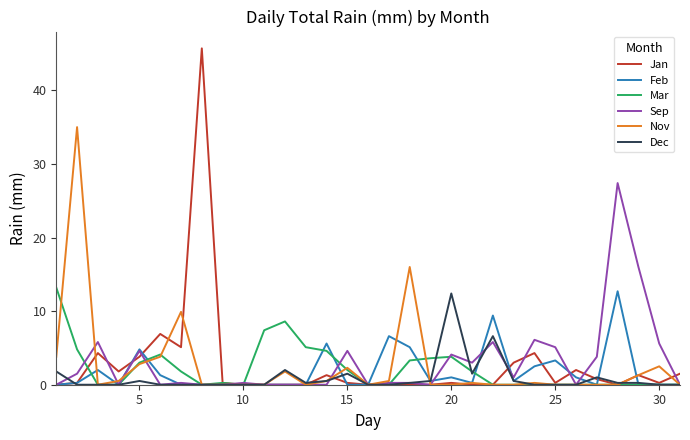

At how many categories does at least one series exceed 44?

1